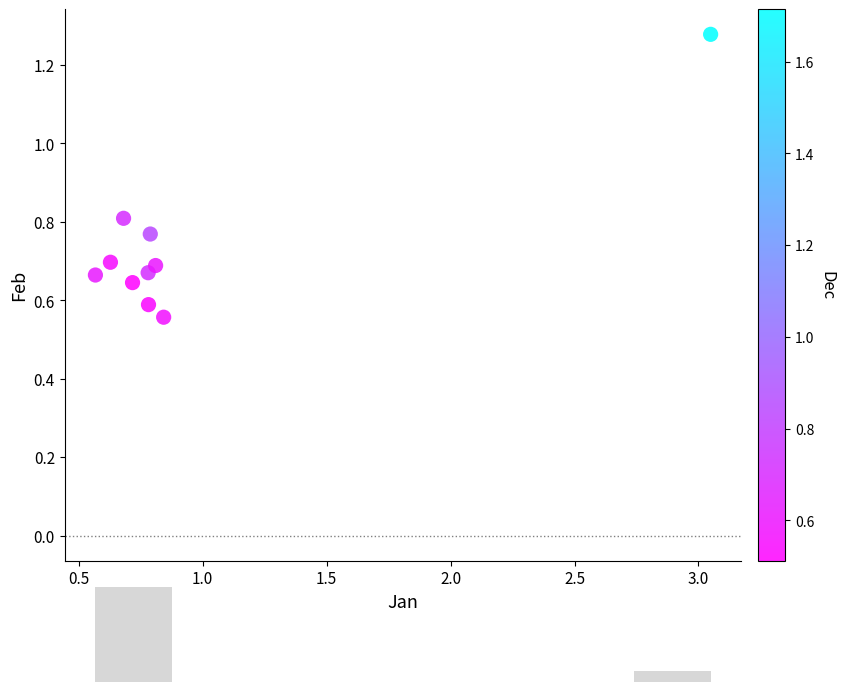

What is the range of X values (max minus min)?

2.5